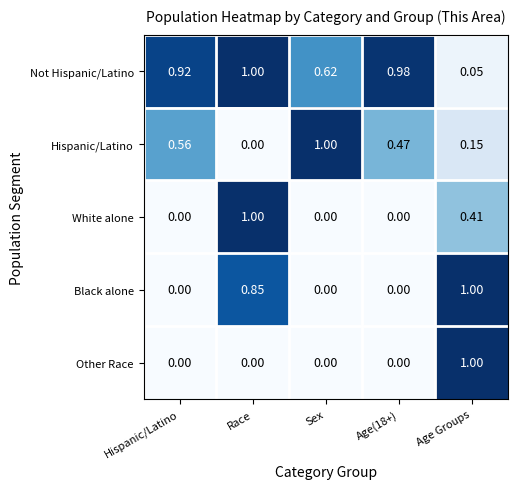

At which category is the sum across all series the highest?

Race